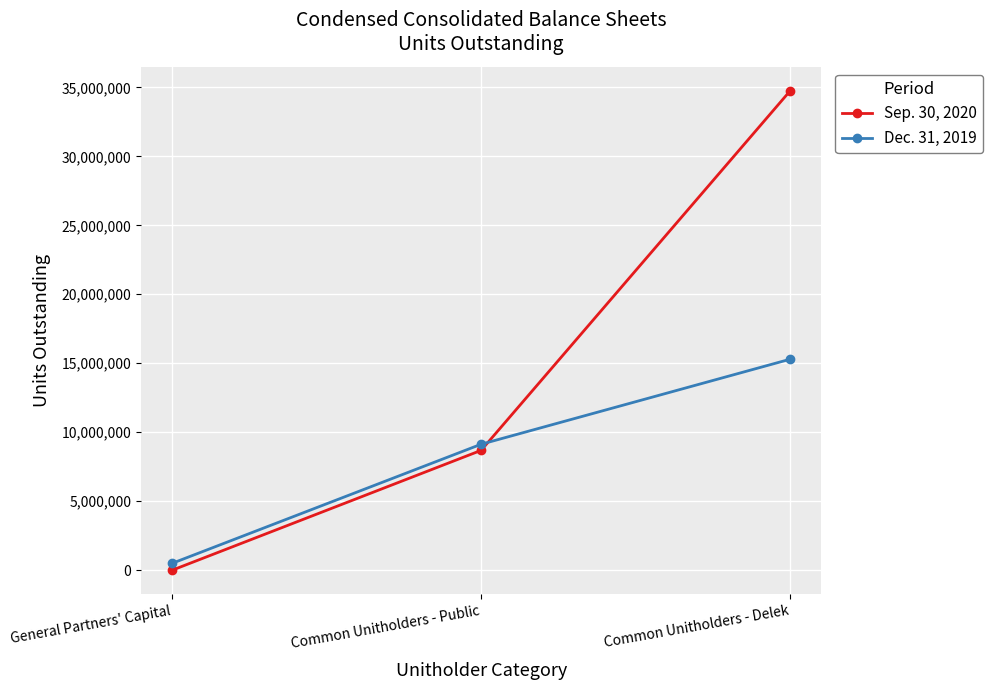

Rank the categories by Sep. 30, 2020 value from highest to lowest.

Common Unitholders - Delek, Common Unitholders - Public, General Partners' Capital